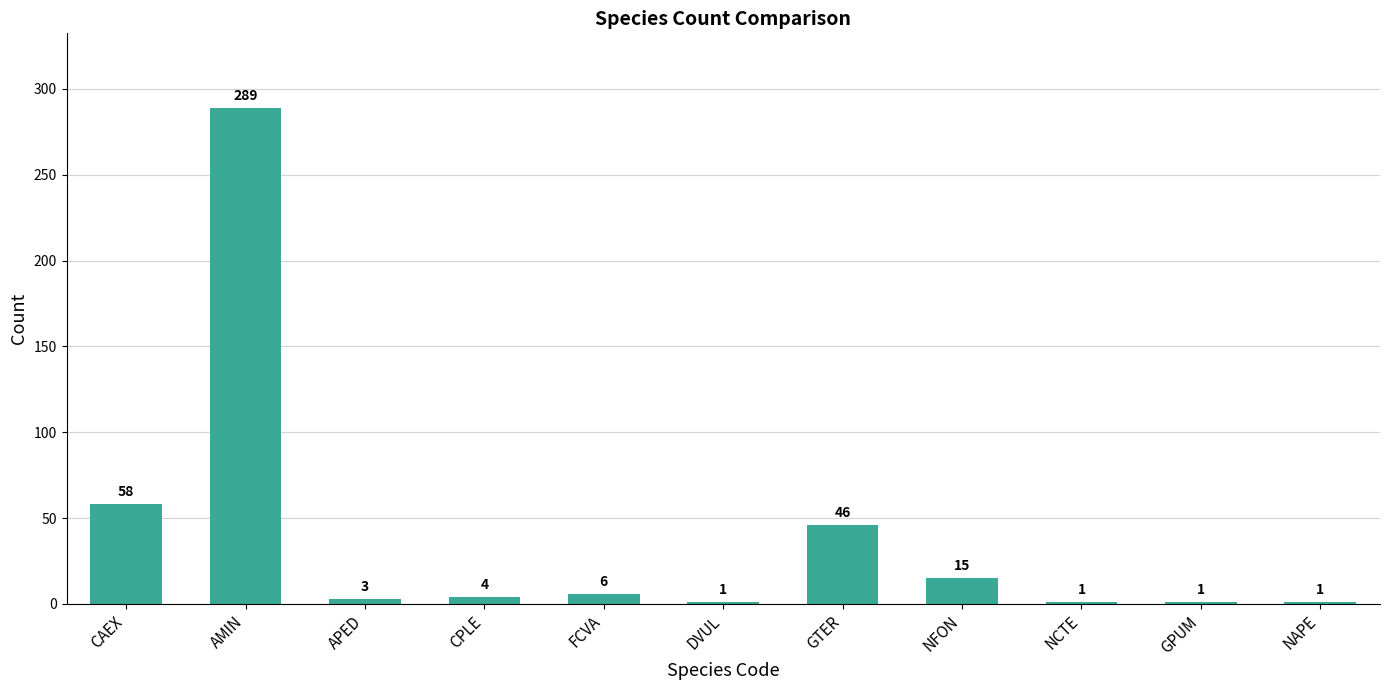

The value at NCTE is 1. True or false?

True